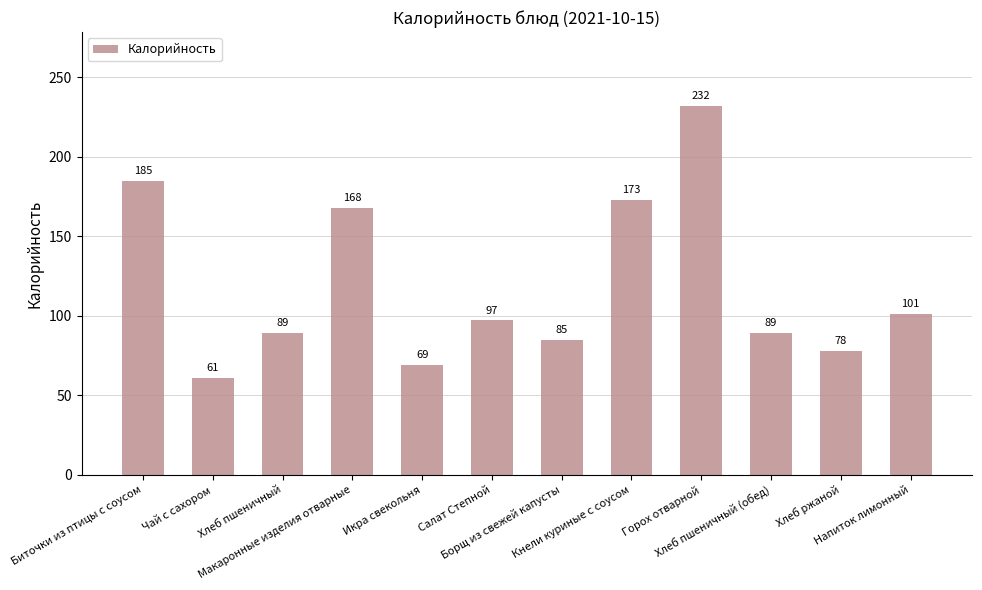

What is the difference between the maximum and minimum values?

171